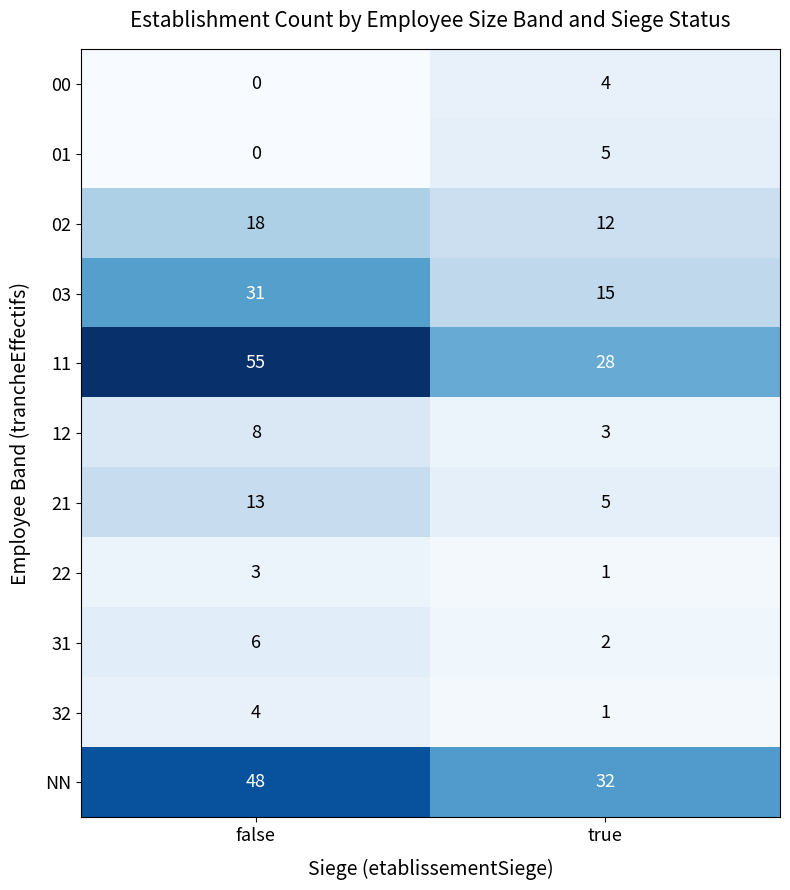

The 11 series shows 37 at false. True or false?

False